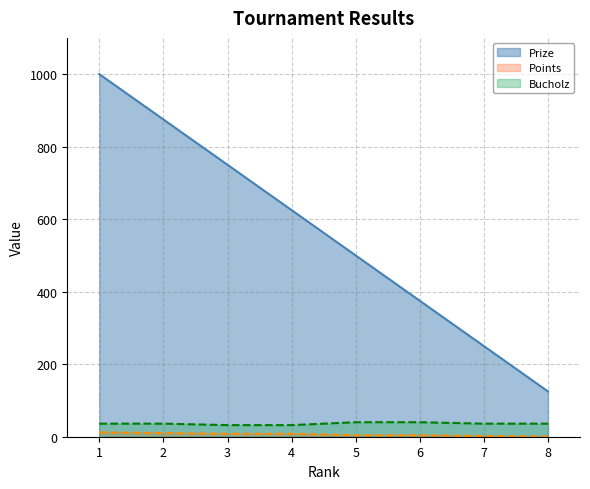

What is the maximum value shown in the chart?

1000